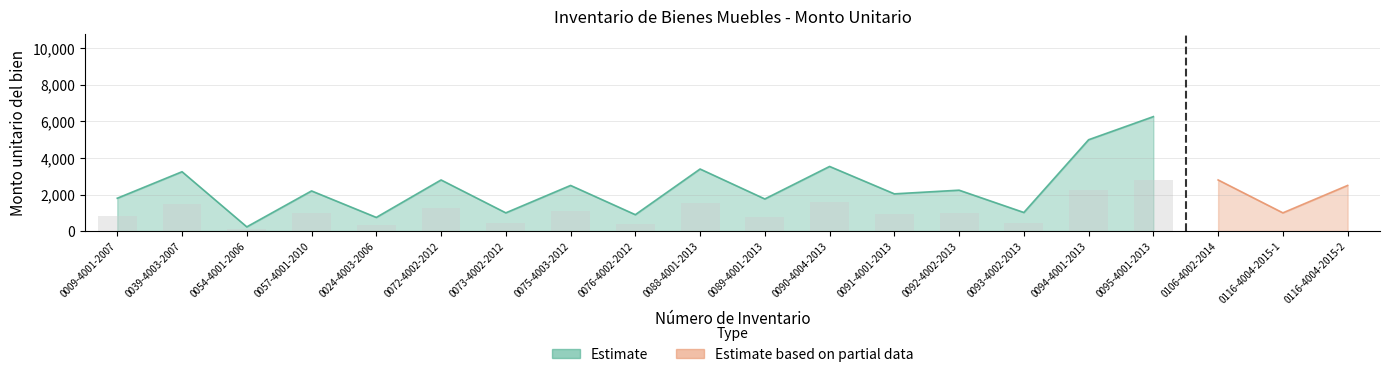

What is the label of the 4th bar from the left?

0057-4001-2010